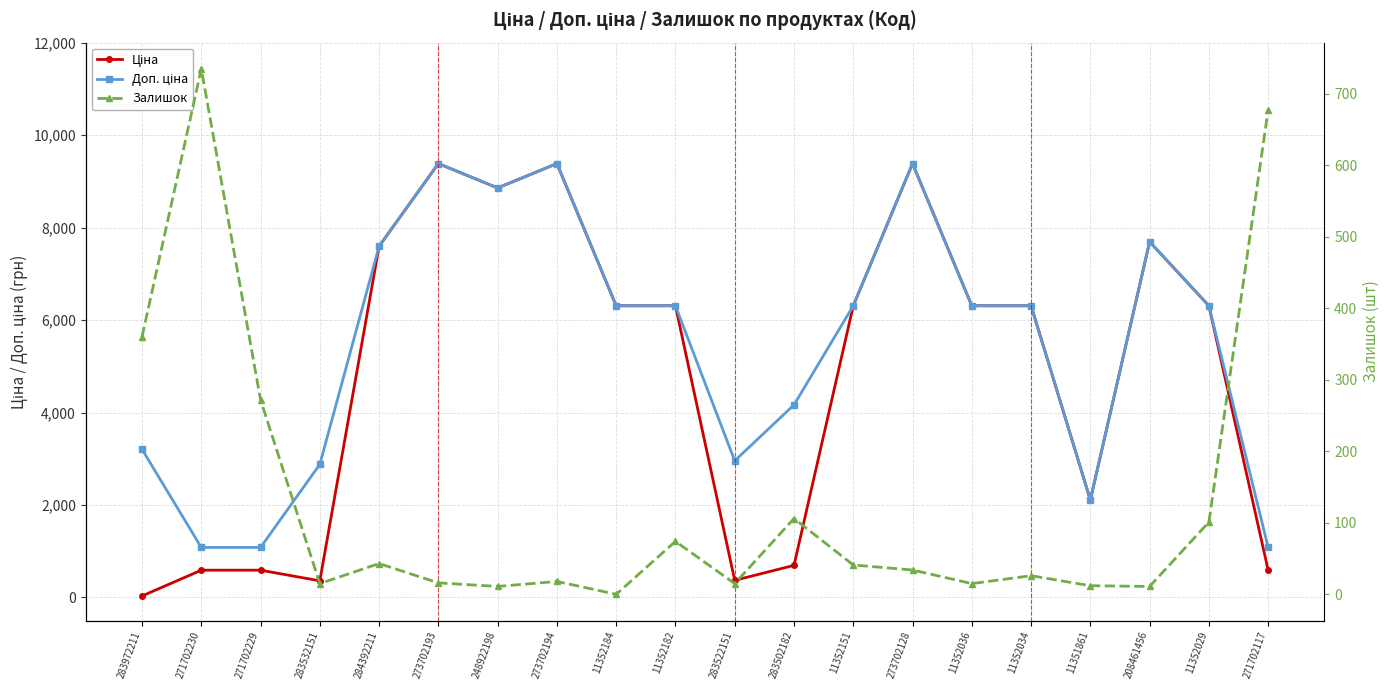

What is the difference between the Ціна values at 208461456 and 11352029?

1384.4